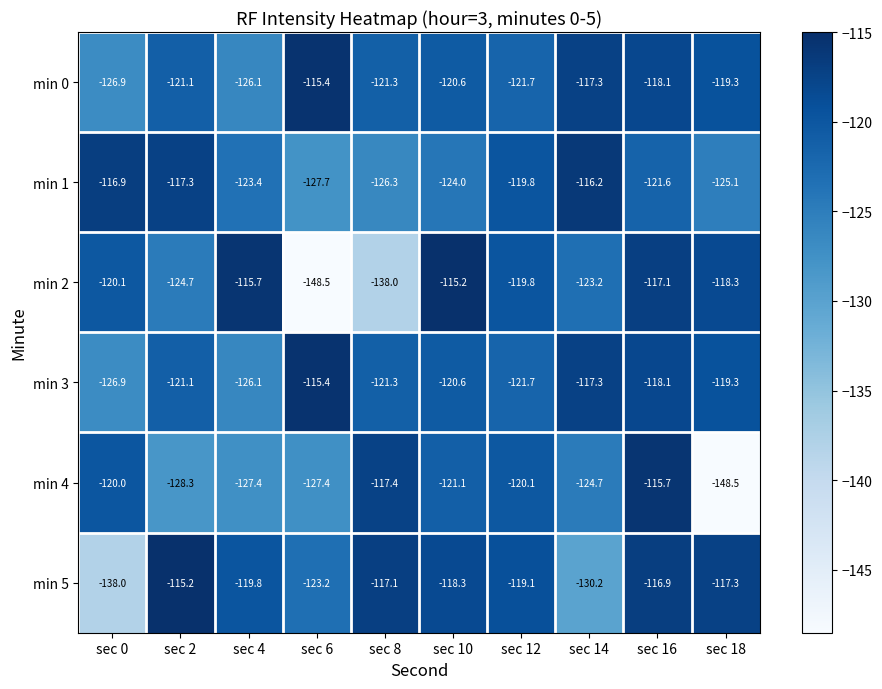

List the labels in order of min 1 value, smallest first.

sec 6, sec 8, sec 18, sec 10, sec 4, sec 16, sec 12, sec 2, sec 0, sec 14